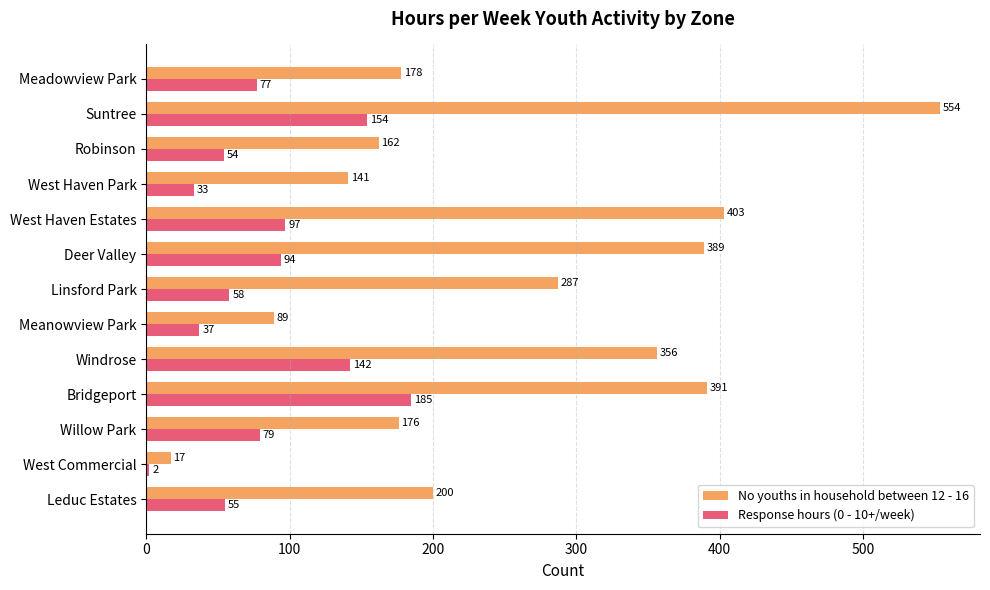

What is the difference between the second highest and second lowest values in the No youths in household between 12 - 16 series?

314